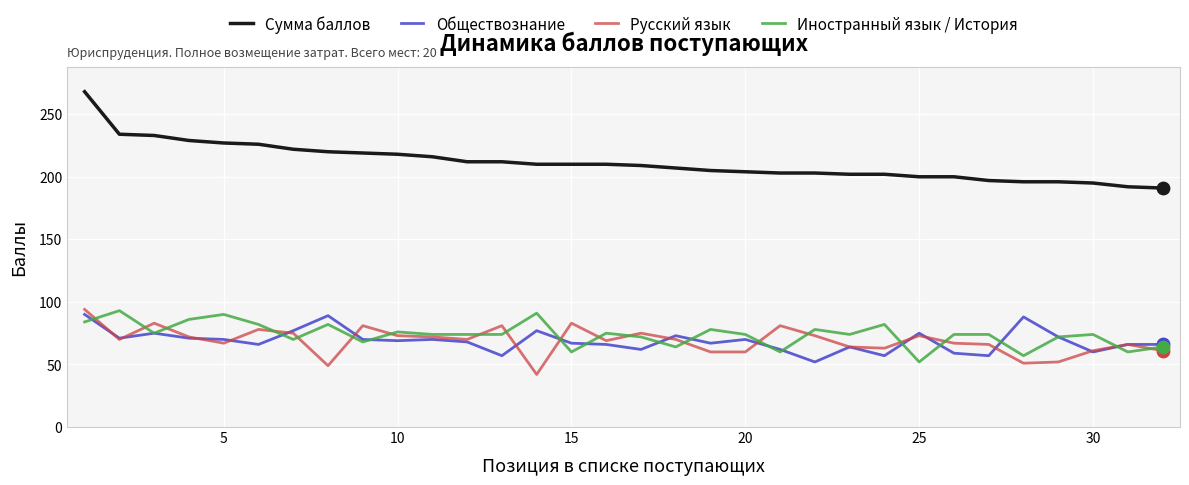

Which series has the widest spread of values?

Сумма баллов